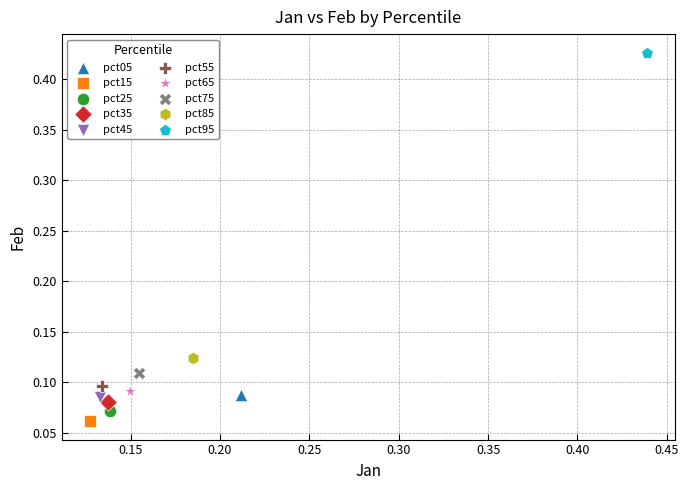

Which series contains the lowest Y value?

pct15